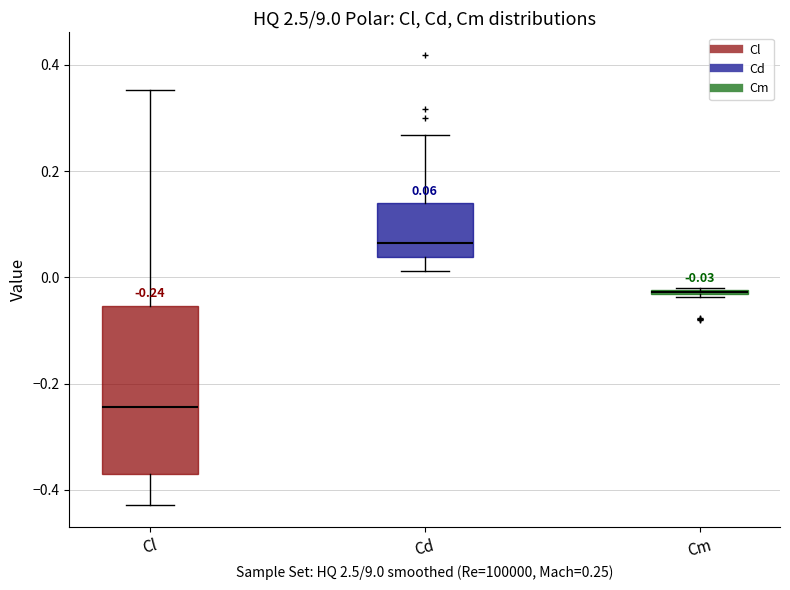

Comparing the boxes themselves (not the whiskers), which one is the tallest?

Cl